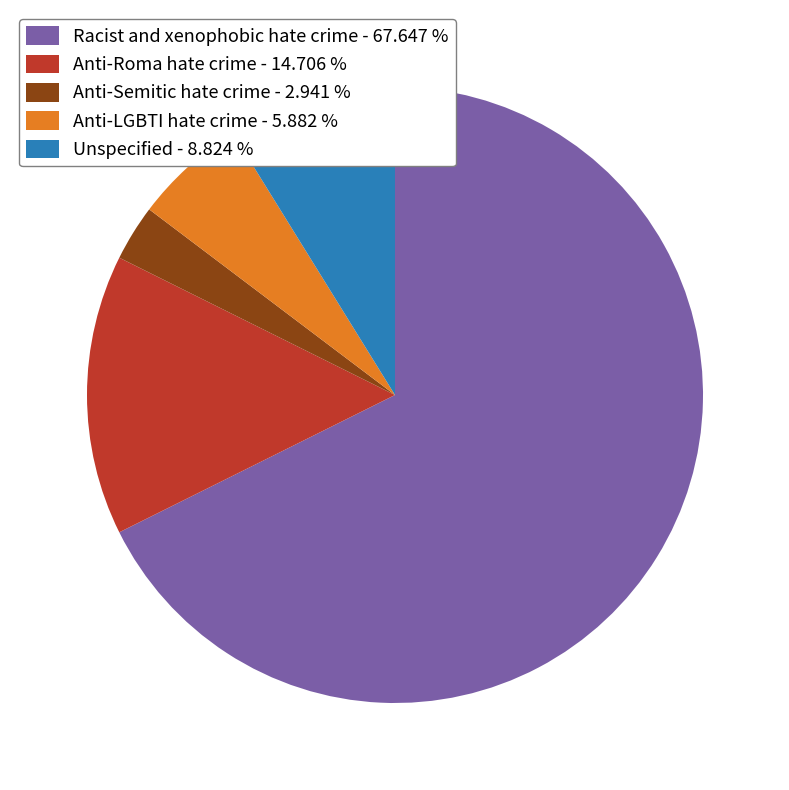

Is the sum of Anti-LGBTI hate crime - 5.882 % and Unspecified - 8.824 % greater than half?

No